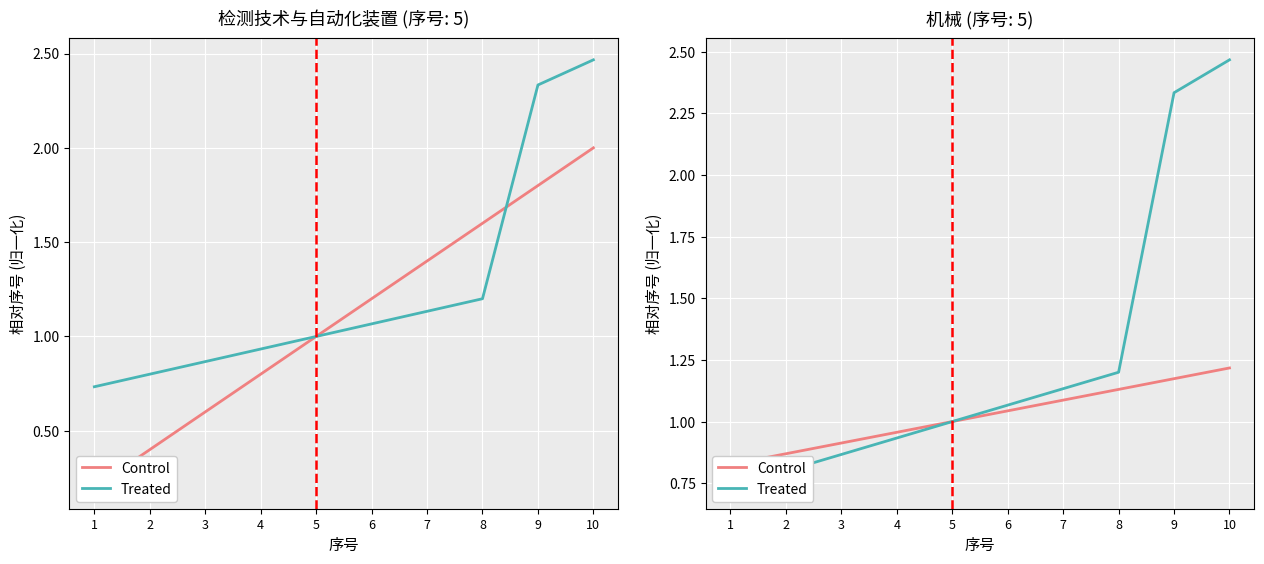

How many data points in Treated are less than 1?

4